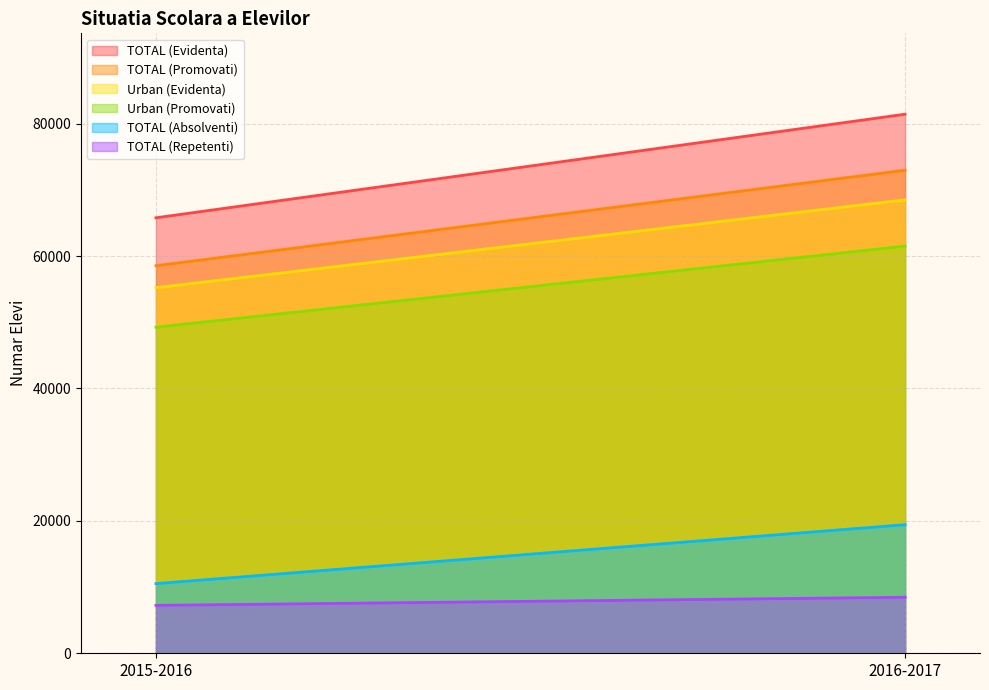

Reading left to right, list all the values displayed in this chart.

TOTAL (Evidenta): 65779	81427
TOTAL (Promovati): 58539	72965
TOTAL (Absolventi): 10523	19423
TOTAL (Repetenti): 7240	8462
Urban (Evidenta): 55222	68491
Urban (Promovati): 49253	61506